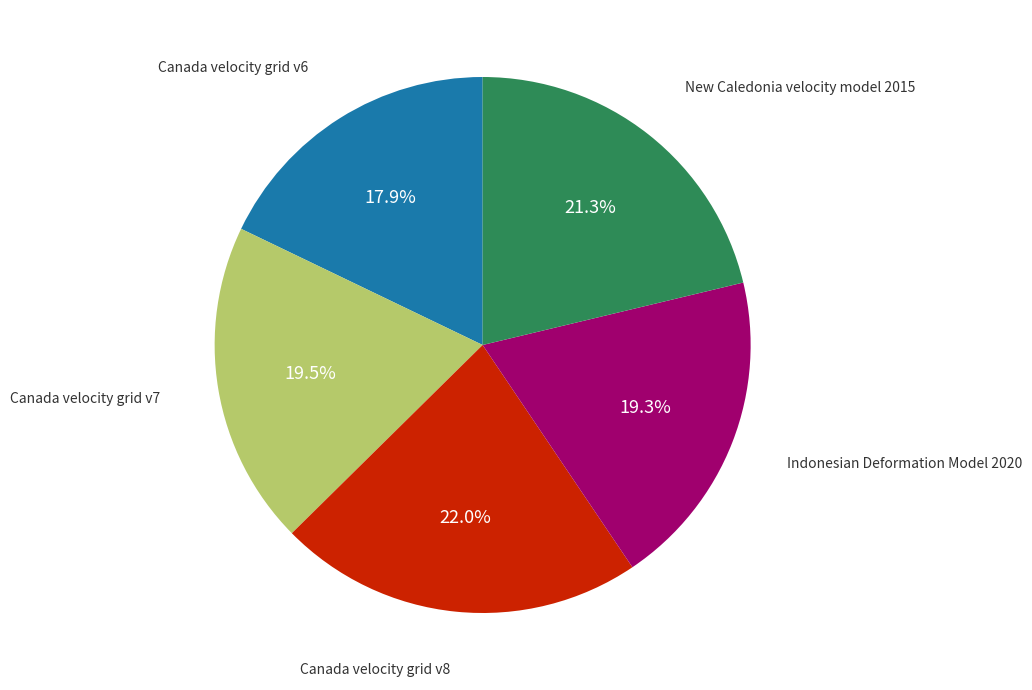

Is there a majority slice in this chart?

No